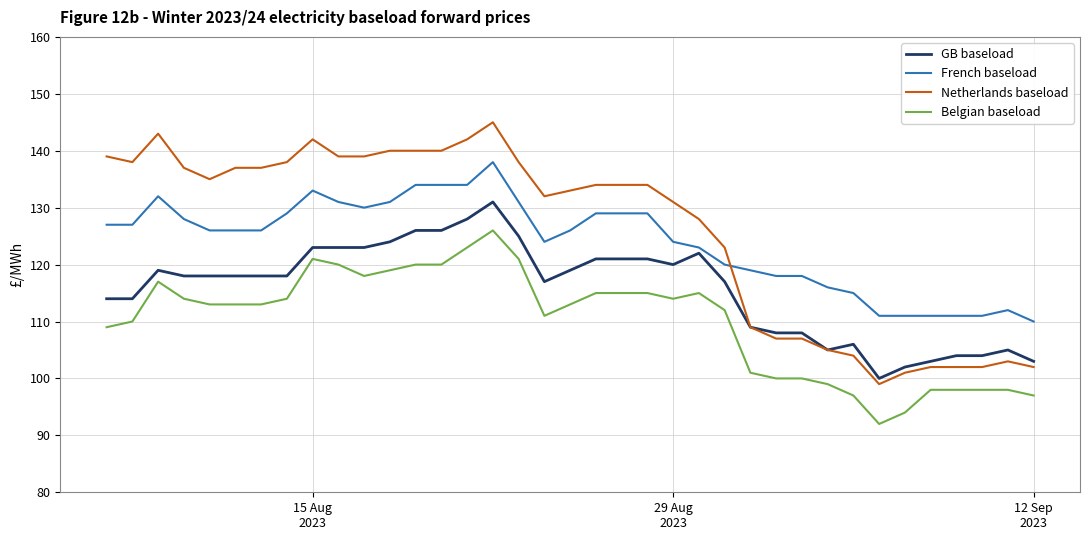

Which series has the largest range (max minus min)?

Netherlands baseload